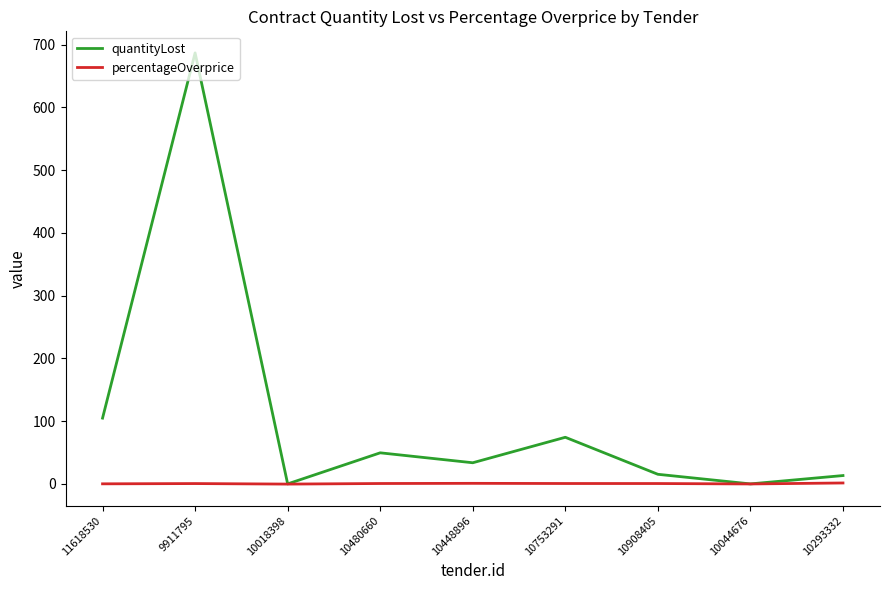

What position from the right is 10448896?

5